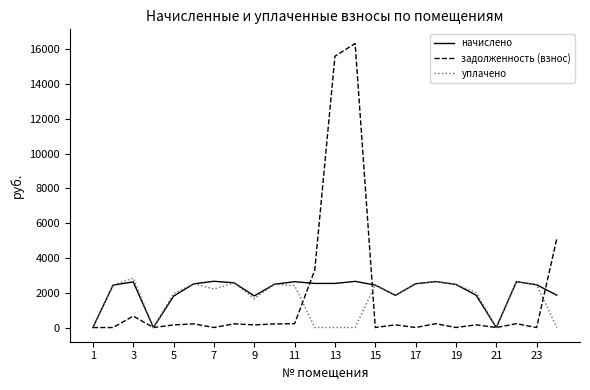

True or false: задолженность (взнос) and начислено cross at least once.

True